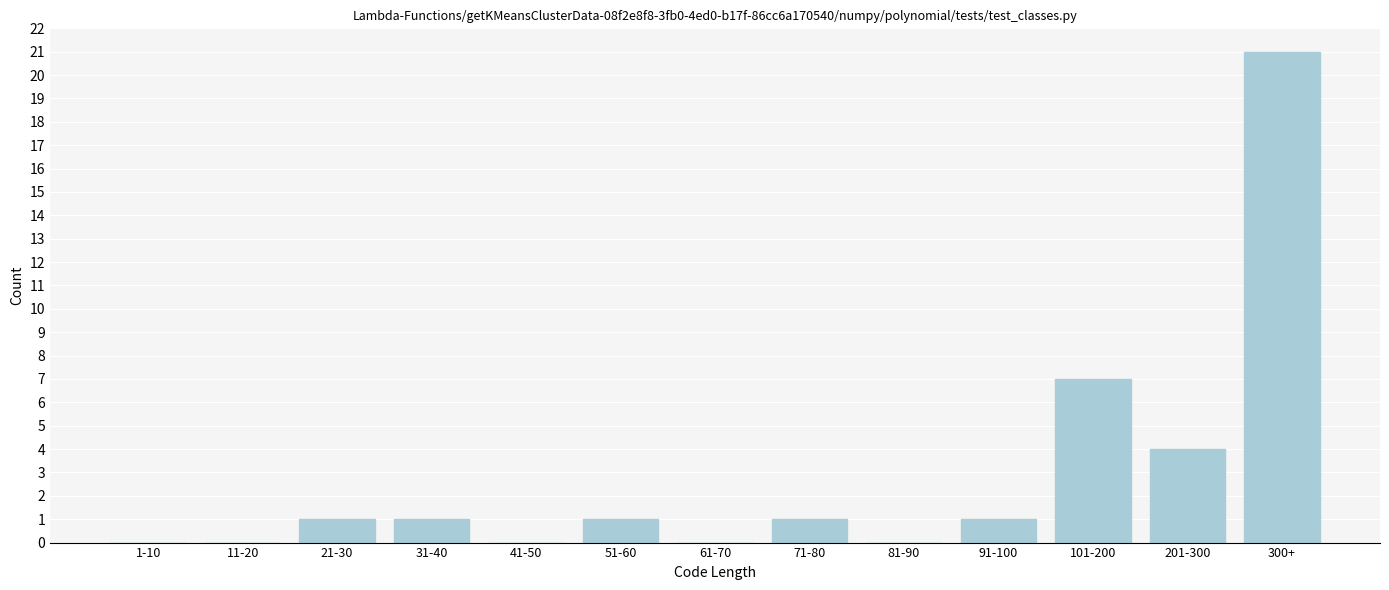

Reading left to right, extract all data points from this chart.

1-10=0	11-20=0	21-30=1	31-40=1	41-50=0	51-60=1	61-70=0	71-80=1	81-90=0	91-100=1	101-200=7	201-300=4	300+=21